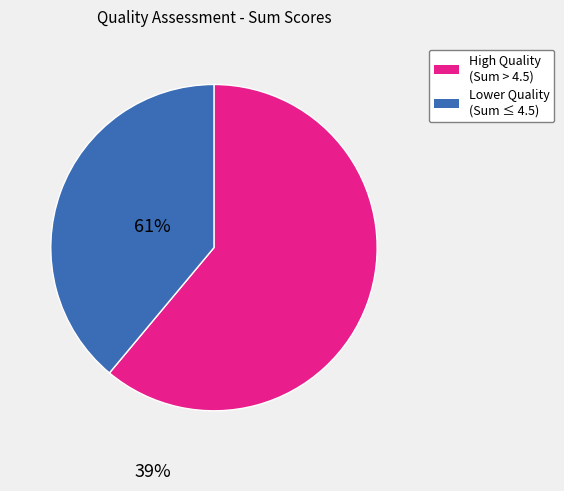

Is there any slice that represents more than half of the pie?

Yes